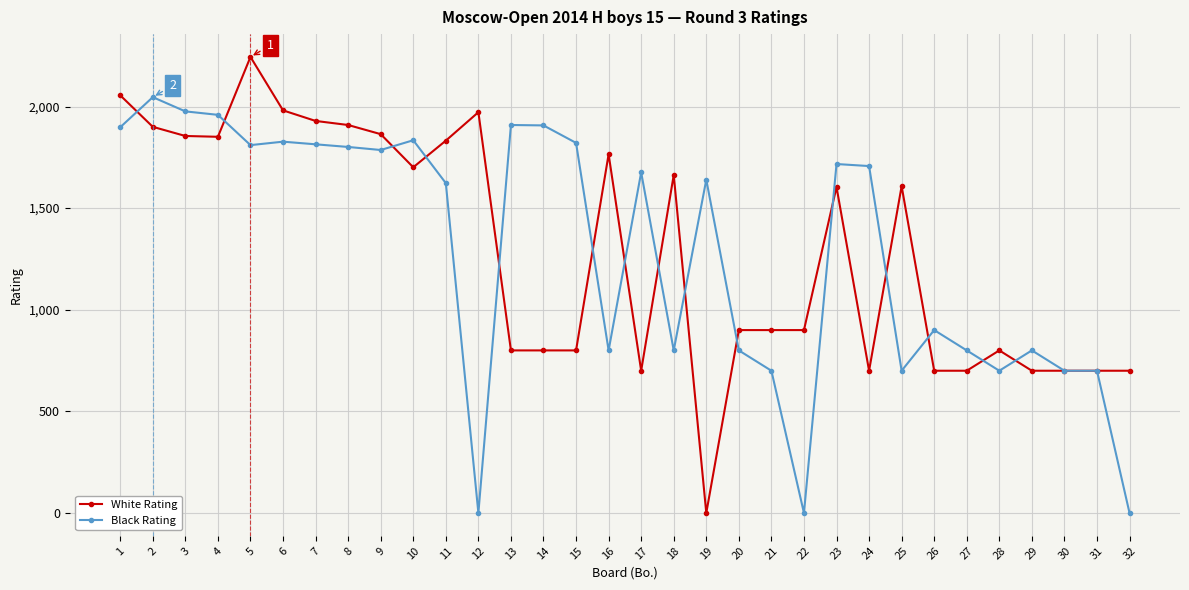

At 27, list the series in order from smallest to largest.

White Rating, Black Rating